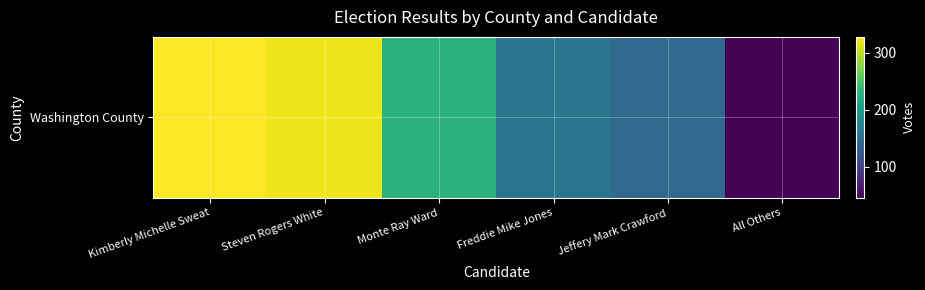

Approximately how many times larger is the value at Steven Rogers White compared to All Others?

7.0